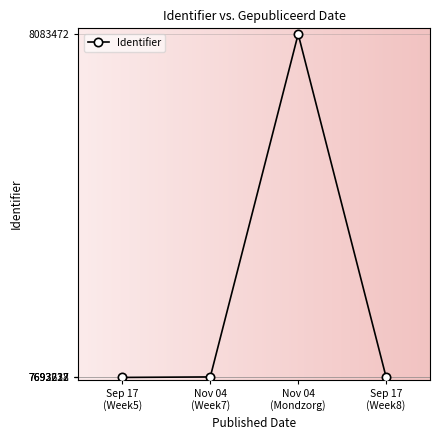

What is the value of the 1st point from the left?

7692637